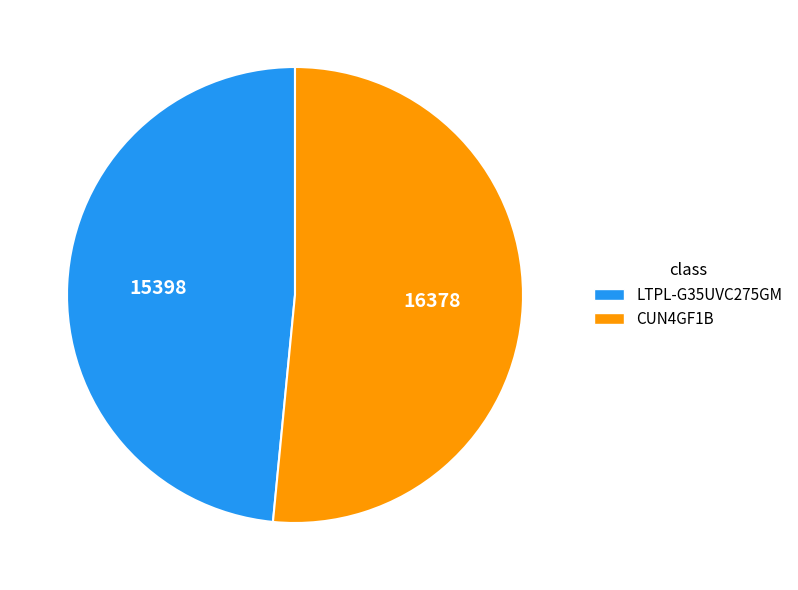

How many segments does this pie chart have?

2